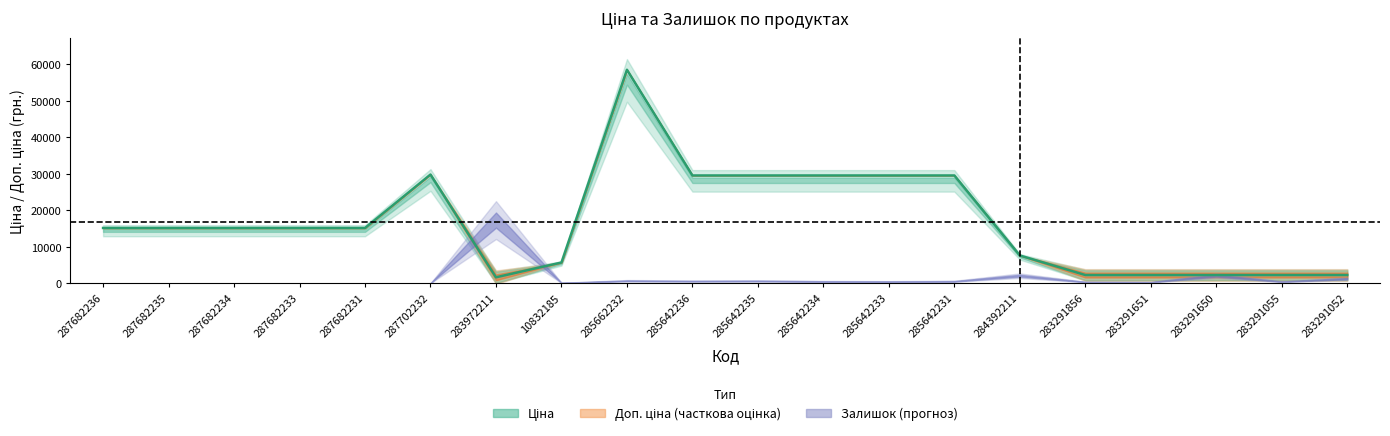

What is the label of the 14th point from the right?

283972211